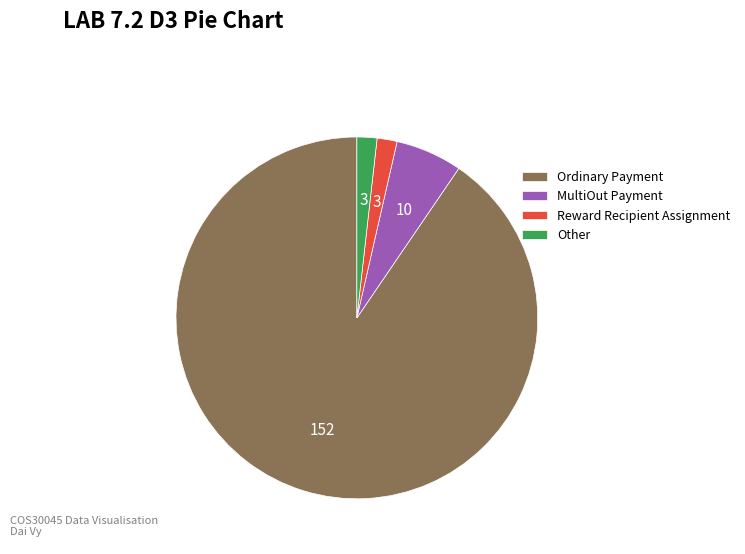

The Reward Recipient Assignment slice represents 2% of the pie. True or false?

True